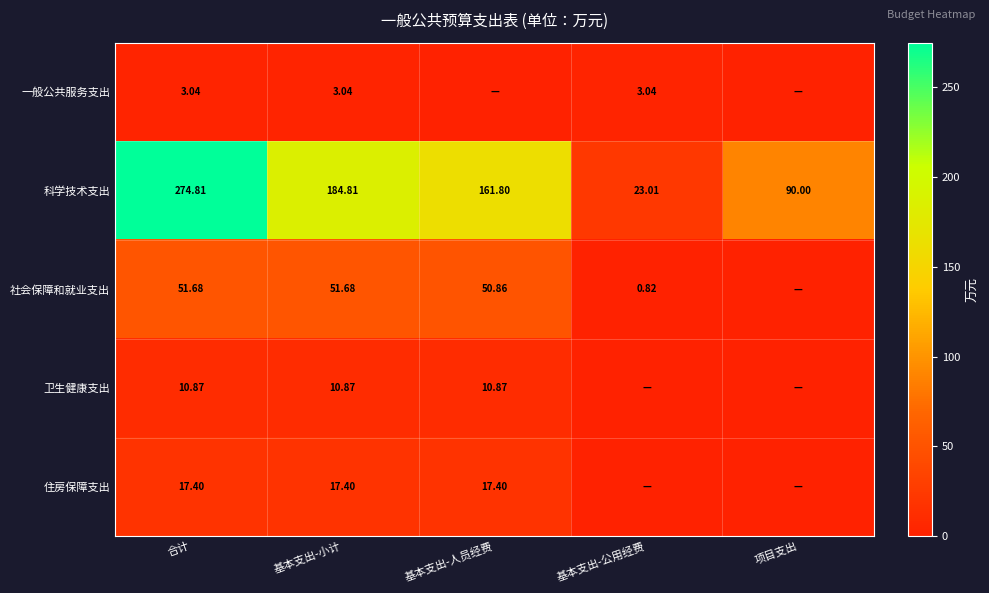

Where is 科学技术支出 nearest to the value 148?

基本支出-人员经费